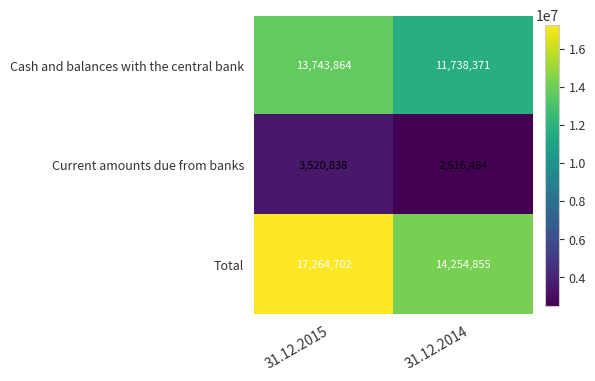

The Cash and balances with the central bank series shows 13743864 at 31.12.2015. True or false?

True